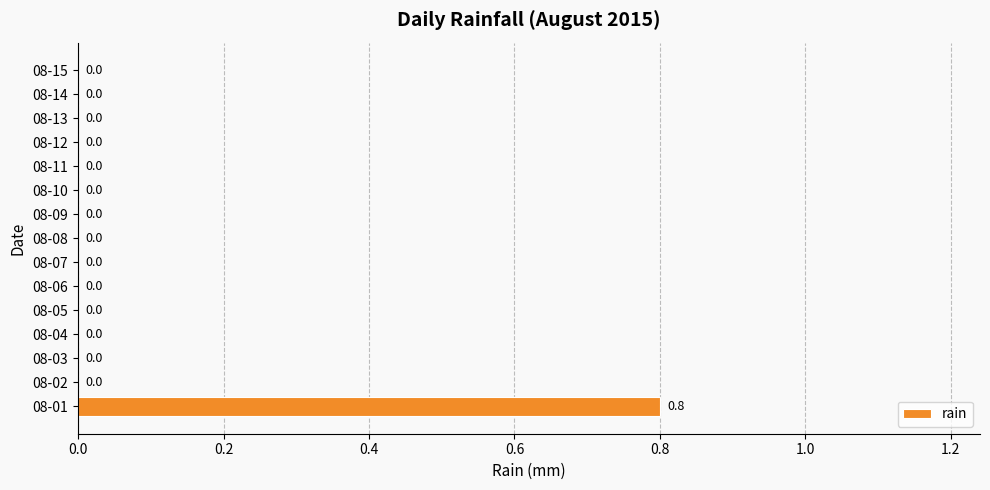

What is the greatest value displayed?

0.8